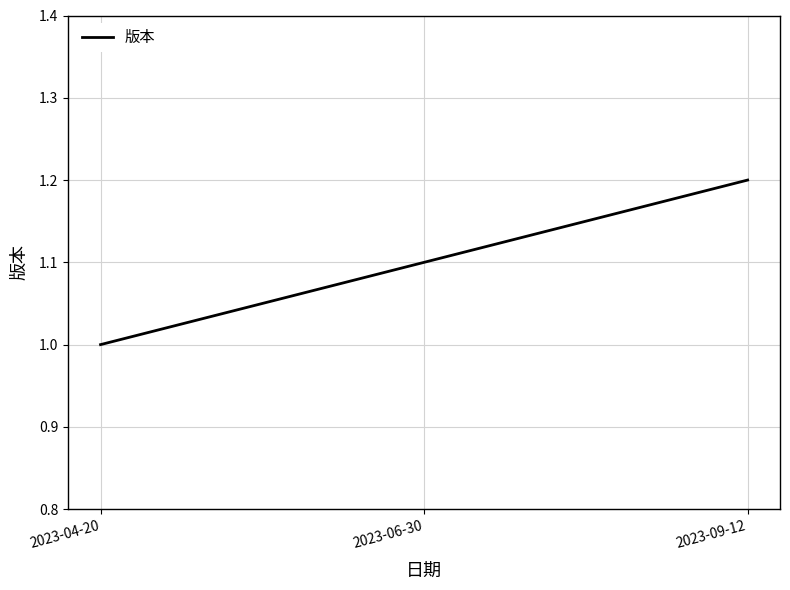

What position from the left is 2023-04-20?

1